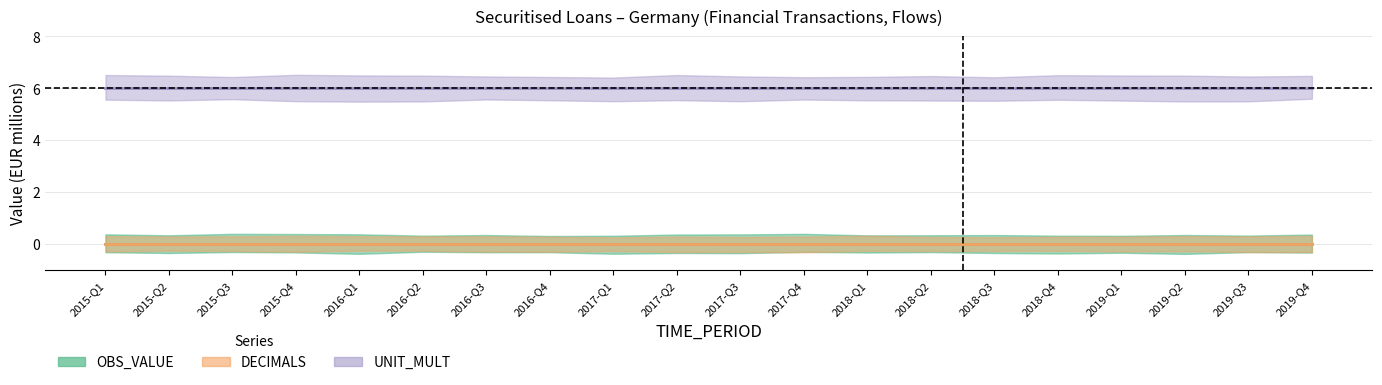

Reading left to right, extract all data points from this chart.

OBS_VALUE: 0	0	0	0	0	0	0	0	0	0	0	0	0	0	0	0	0	0	0	0
DECIMALS: 0	0	0	0	0	0	0	0	0	0	0	0	0	0	0	0	0	0	0	0
UNIT_MULT: 6	6	6	6	6	6	6	6	6	6	6	6	6	6	6	6	6	6	6	6